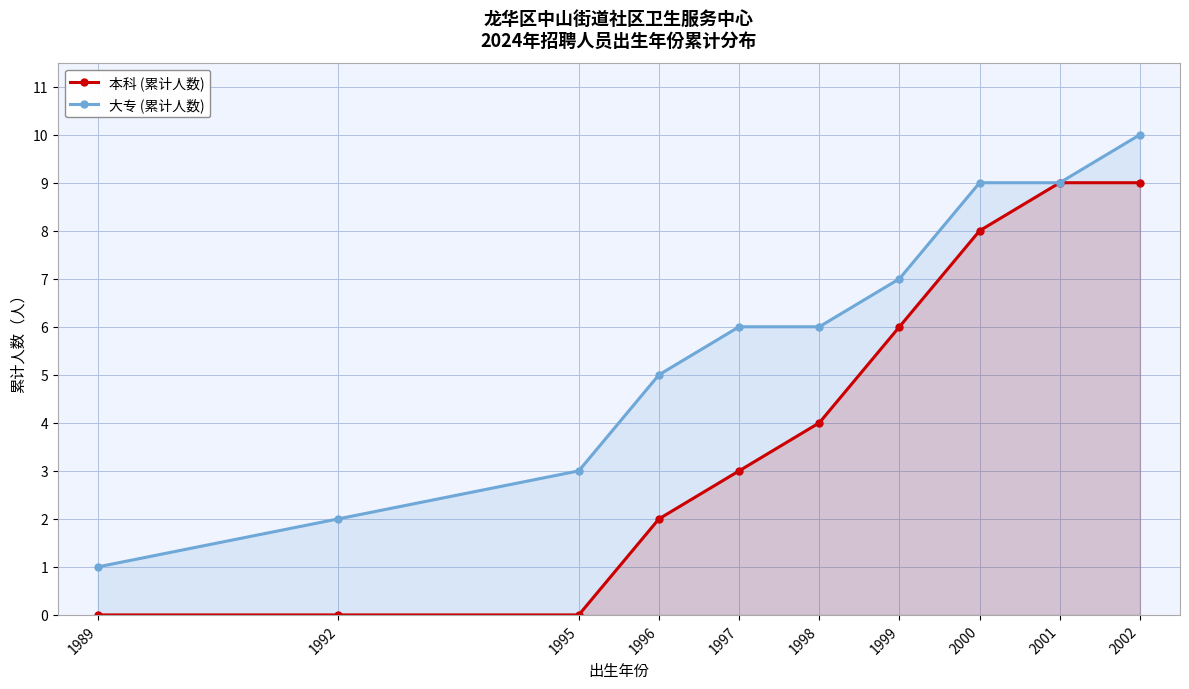

How many series are shown in this chart?

2